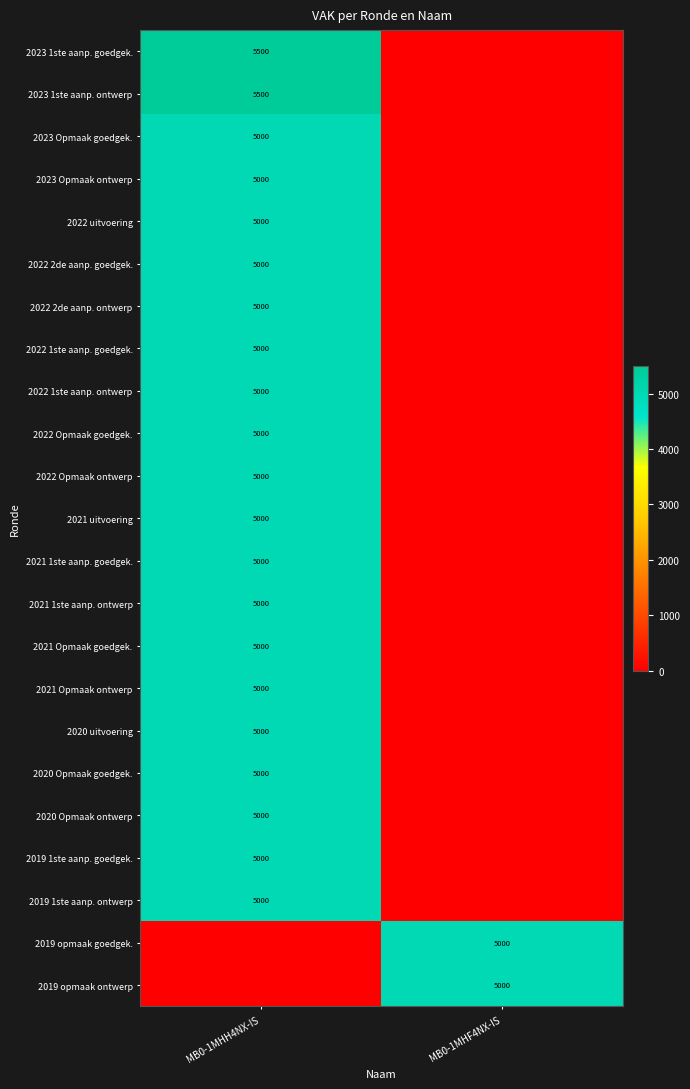

Is it true that 2019 1ste aanp. goedgek. equals 5000 at MB0-1MHH4NX-IS?

True